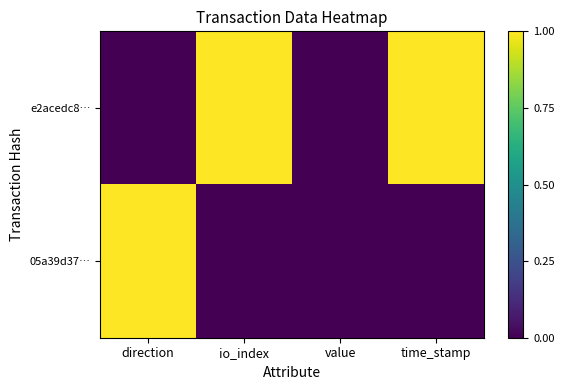

Rank the series by their average value, from lowest to highest.

05a39d37…, e2acedc8…